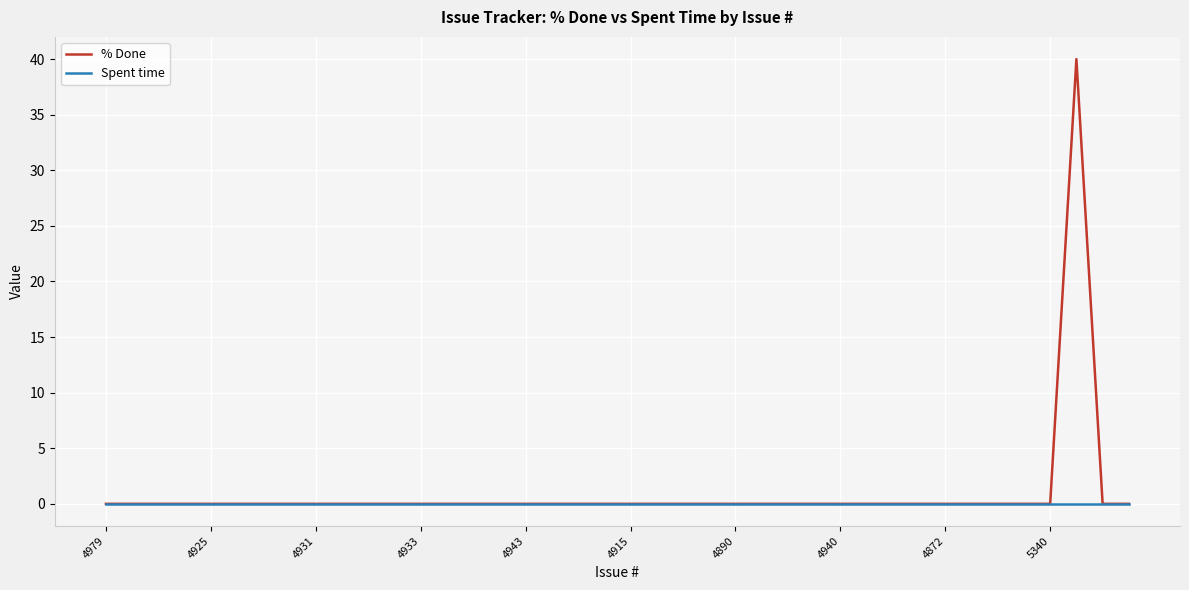

Rank the series by their maximum value, from lowest to highest.

Spent time, % Done